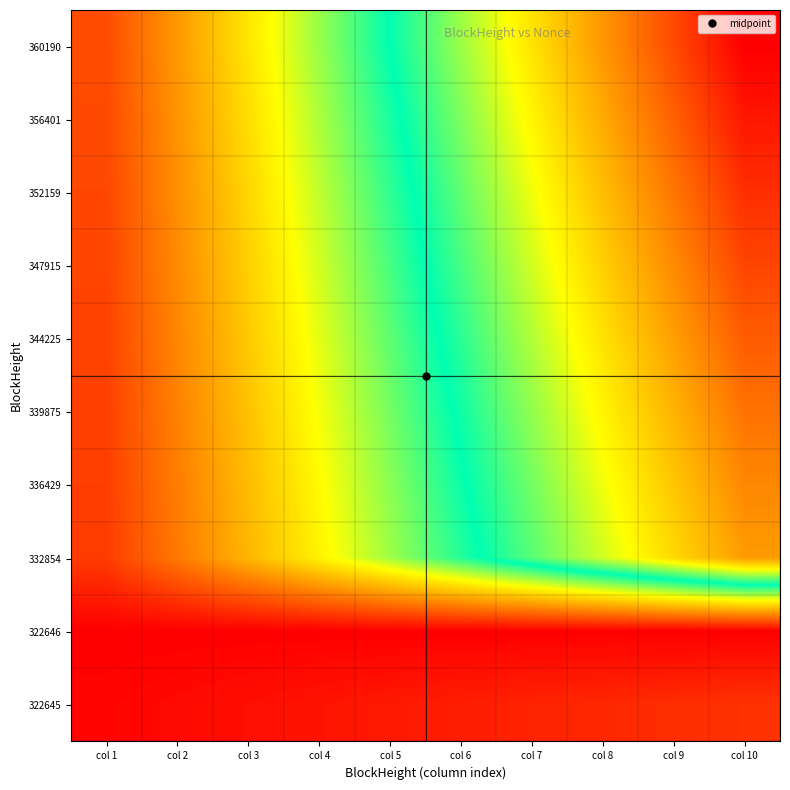

At which category does the chart reach its peak across all series?

col 10